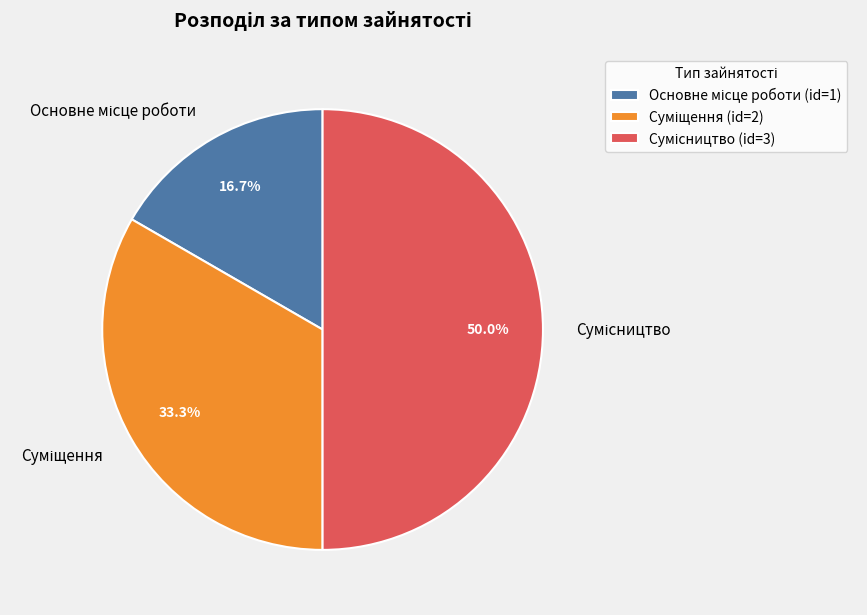

Is Сумісництво the majority of the pie?

No